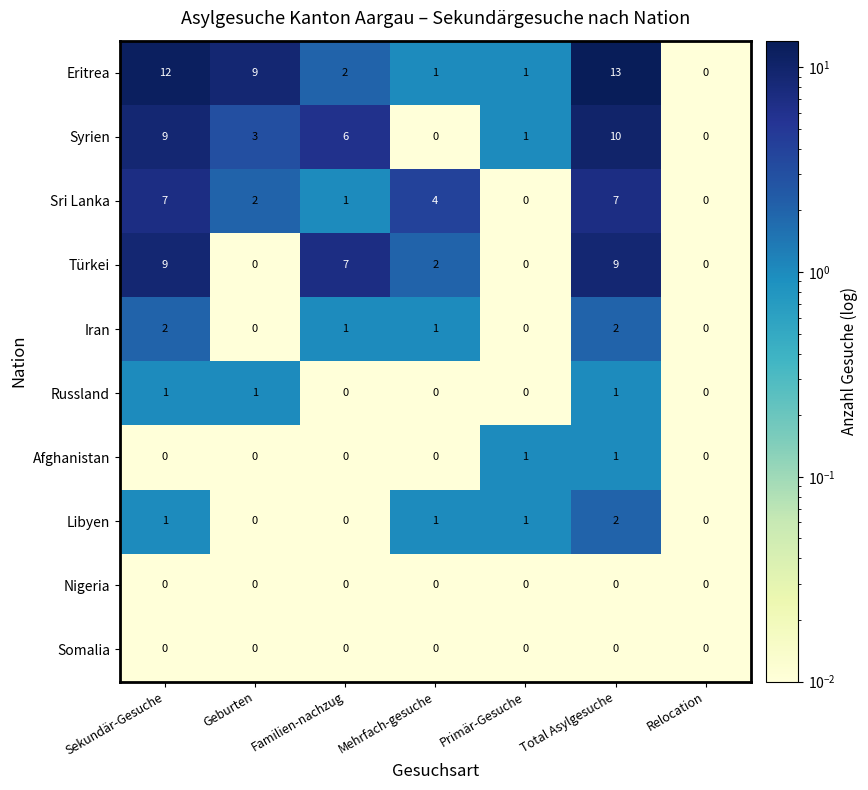

Which category has the highest value in the Eritrea series?

Total Asylgesuche